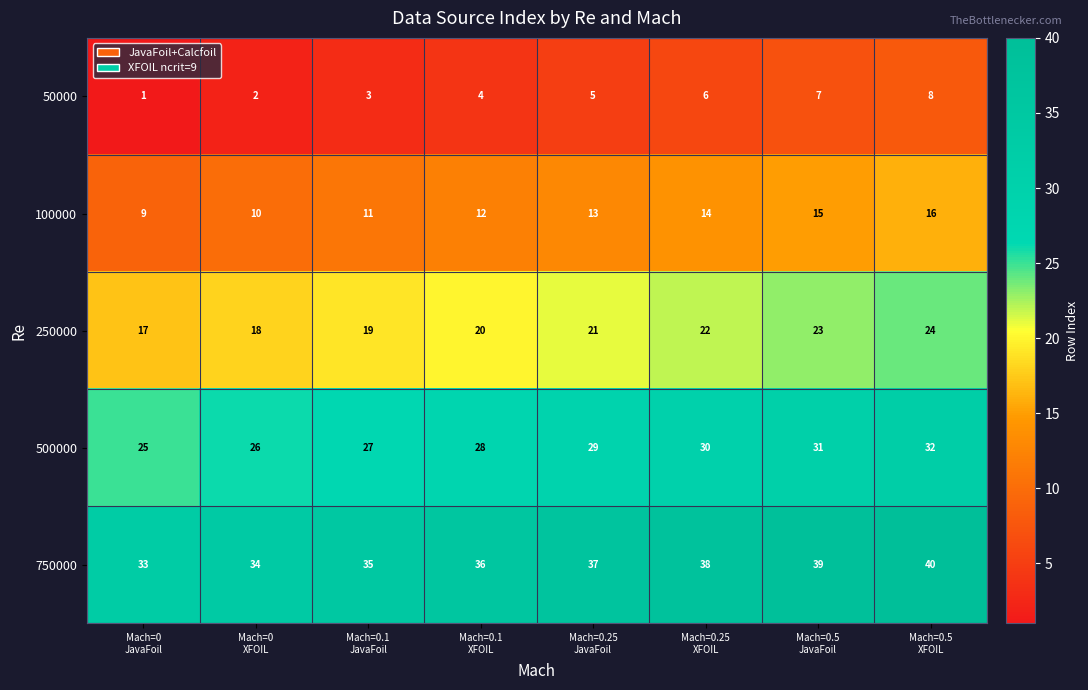

Count the 100000 values in the range 11 to 15.

5